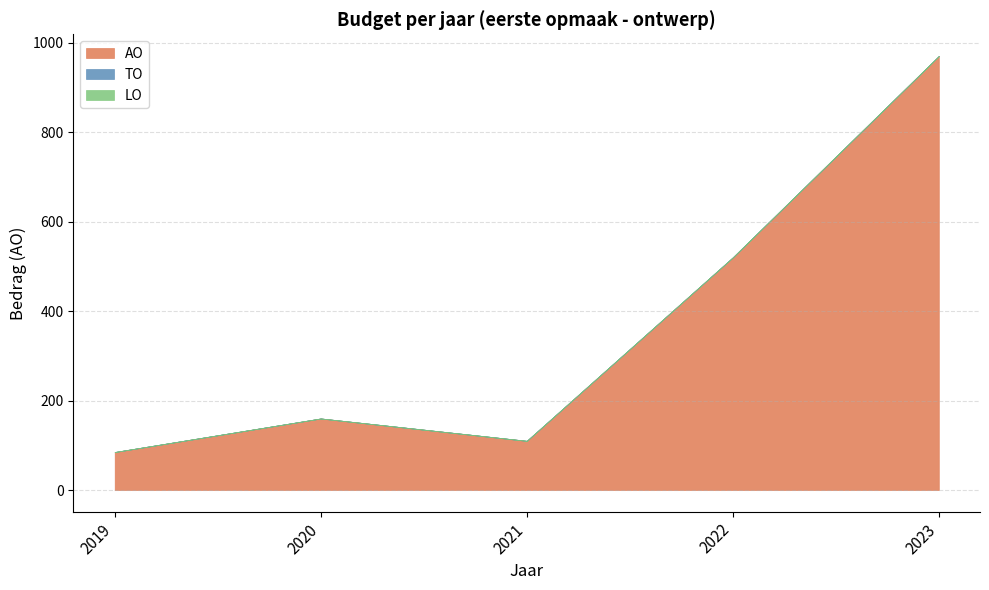

True or false: LO and TO cross at least once.

False